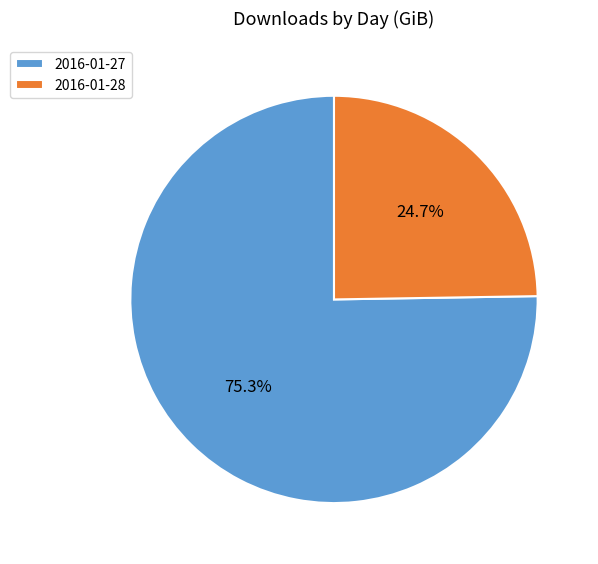

Rank the categories by value from highest to lowest.

2016-01-27, 2016-01-28